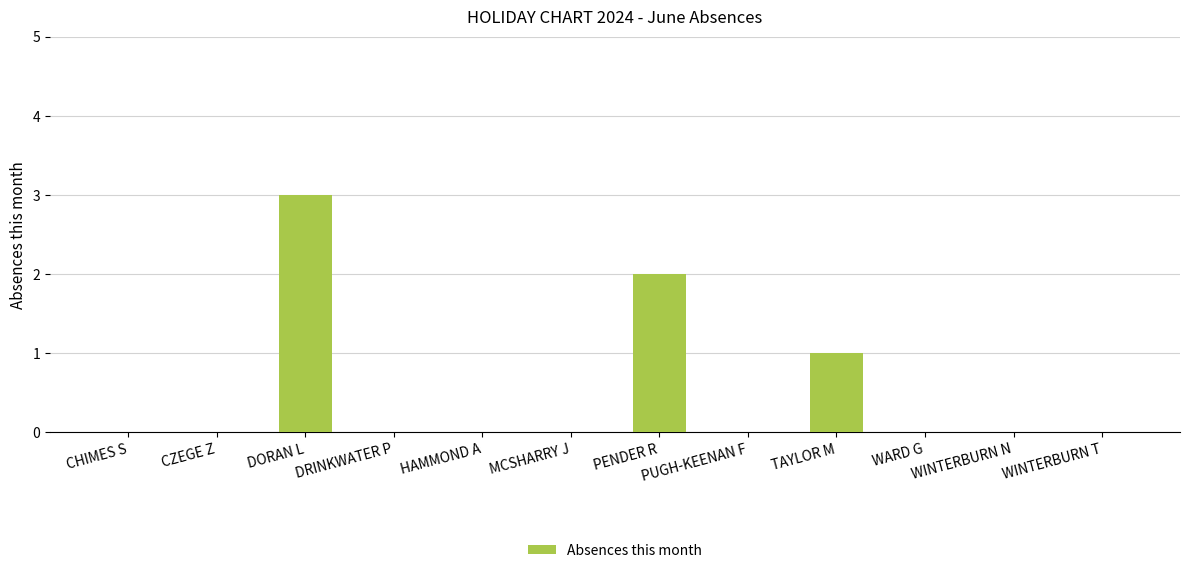

How many data points does each series have?

12